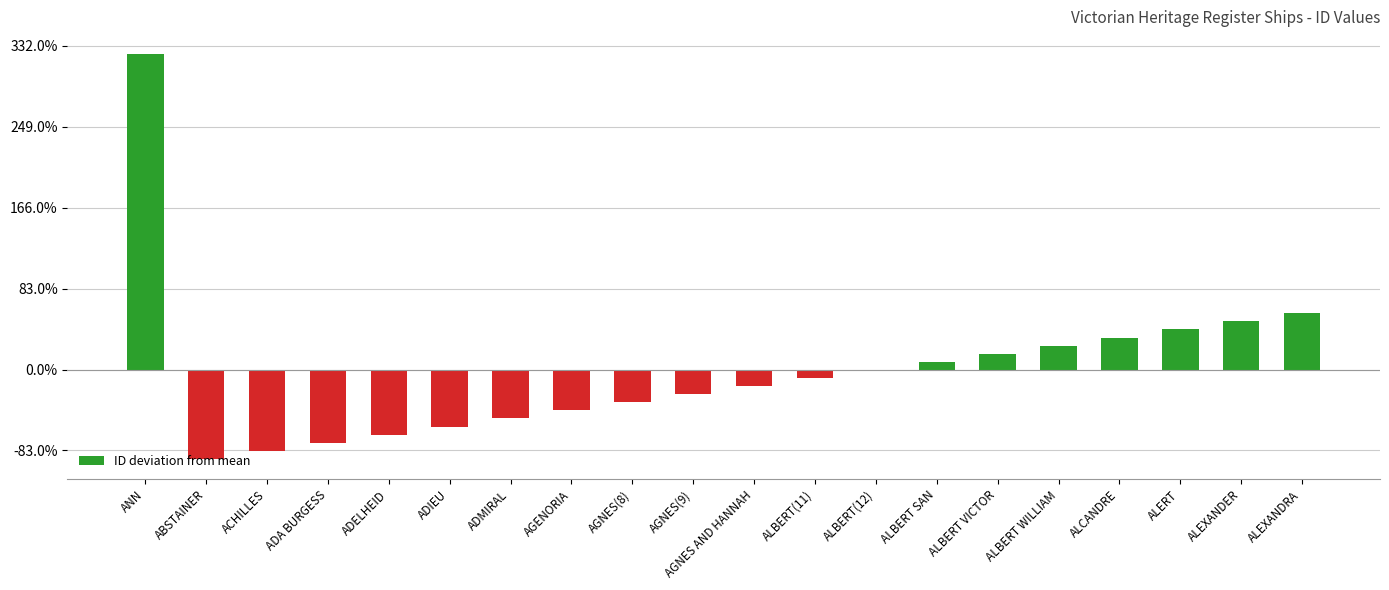

Between ALBERT(12) and ALEXANDER, which is larger?

ALEXANDER